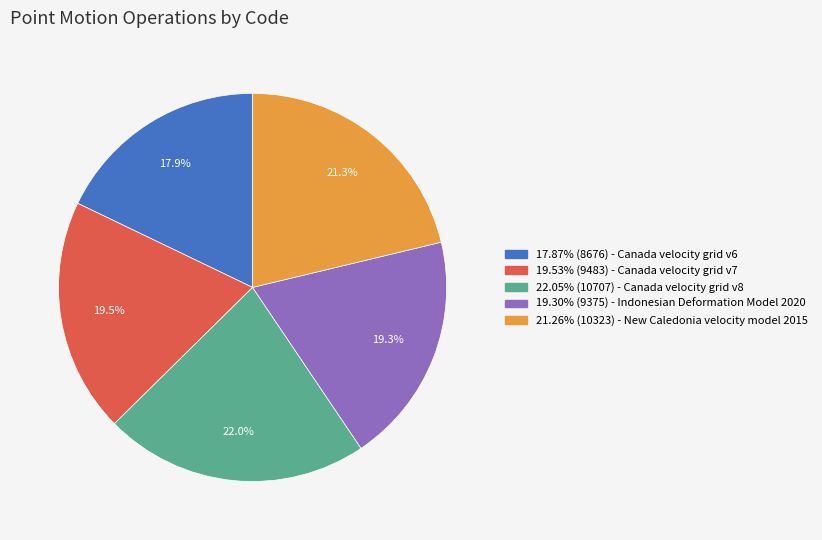

Does any single category account for the majority?

No